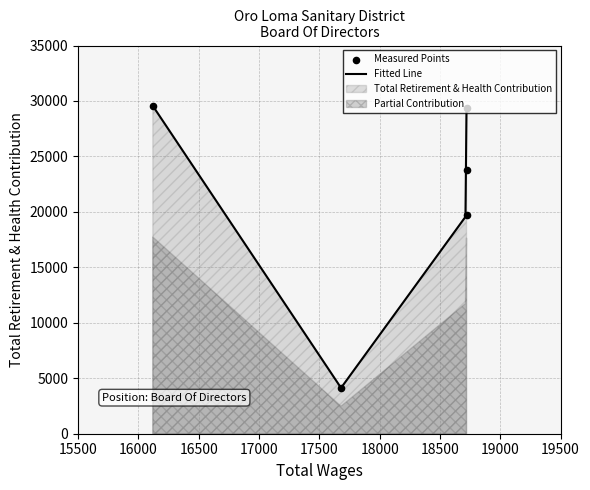

Approximately how many times larger is the value at 18720.0 compared to 16120.0?

1.0